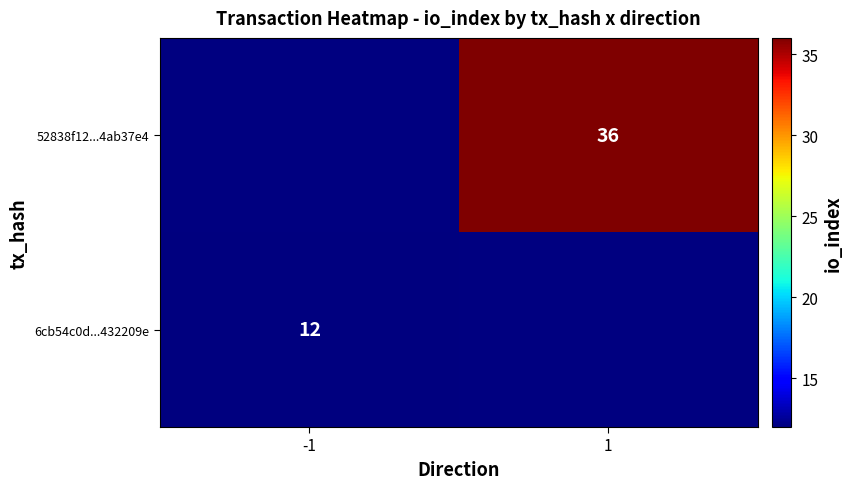

How many distinct data groups are displayed?

2